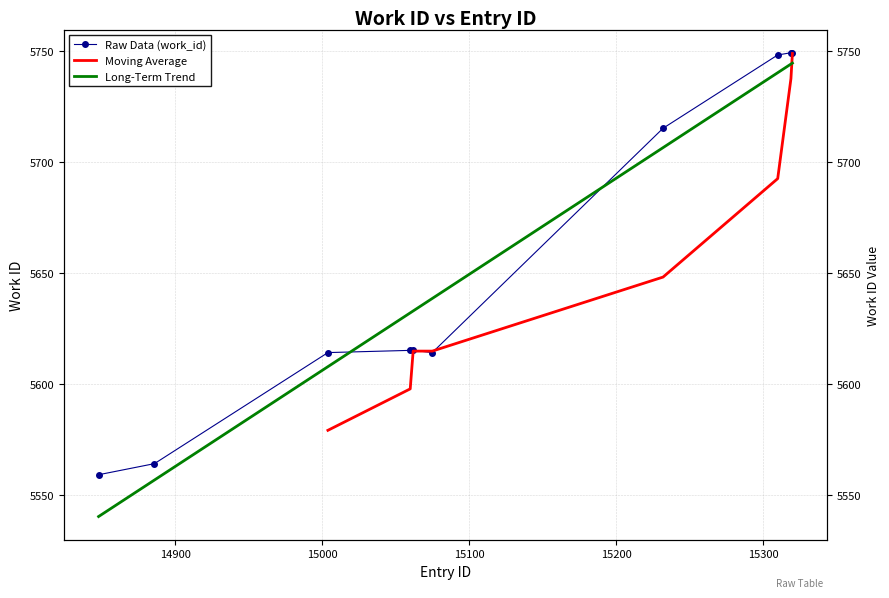

True or false: the data has more than 1 interior local peaks.

False